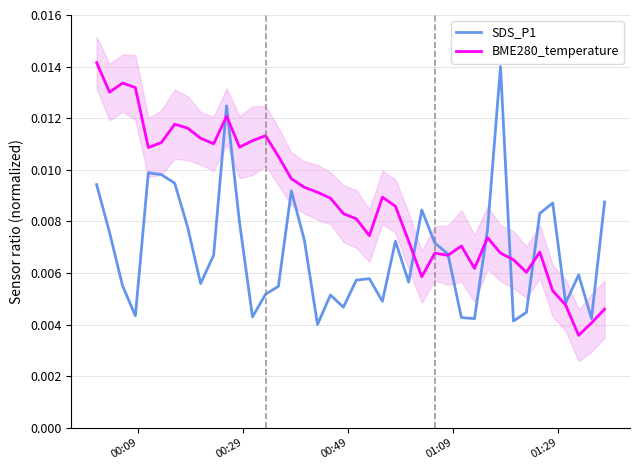

Reading left to right, list all the values displayed in this chart.

SDS_P1: 0.0	0.0	0.0	0.0	0.0	0.0	0.0	0.0	0.0	0.0	0.0	0.0	0.0	0.0	0.0	0.0	0.0	0.0	0.0	0.0	0.0	0.0	0.0	0.0	0.0	0.0	0.0	0.0	0.0	0.0	0.0	0.0	0.0	0.0	0.0	0.0	0.0	0.0	0.0	0.0
BME280_temperature: 0.0	0.0	0.0	0.0	0.0	0.0	0.0	0.0	0.0	0.0	0.0	0.0	0.0	0.0	0.0	0.0	0.0	0.0	0.0	0.0	0.0	0.0	0.0	0.0	0.0	0.0	0.0	0.0	0.0	0.0	0.0	0.0	0.0	0.0	0.0	0.0	0.0	0.0	0.0	0.0